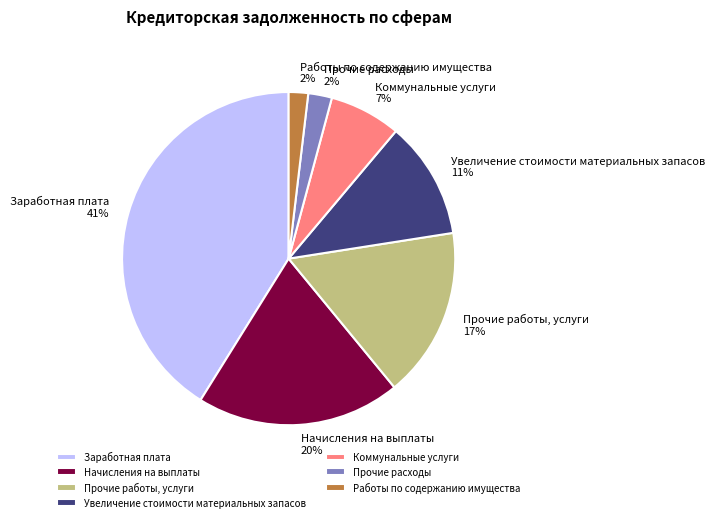

Combined, do Коммунальные услуги and Увеличение стоимости материальных запасов account for over 50%?

No